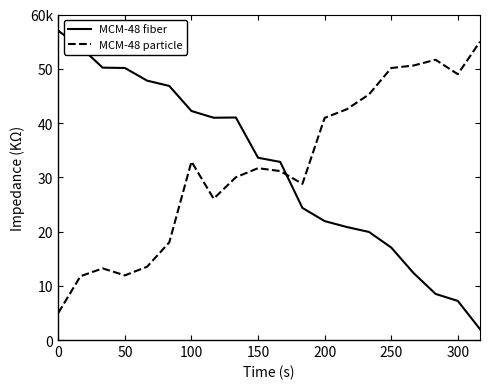

List the series in order of their peak value, lowest first.

MCM-48 particle, MCM-48 fiber